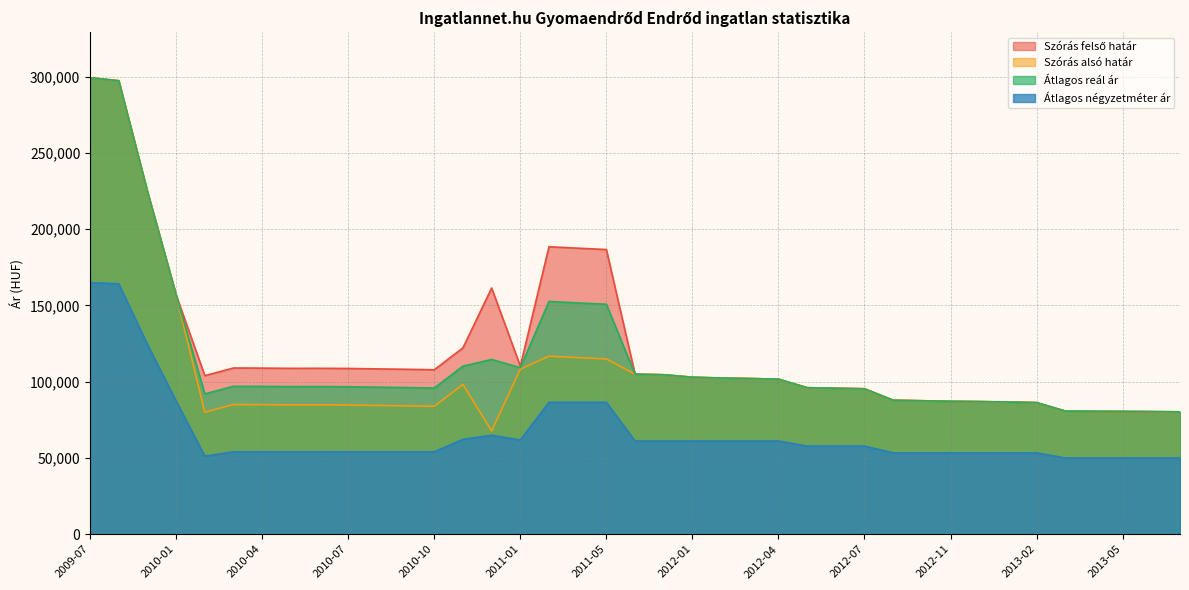

List the labels in order of Átlagos reál ár value, largest first.

2009-07, 2009-08, 2009-09, 2010-01, 2011-02, 2011-03, 2011-05, 2010-12, 2010-11, 2011-01, 2011-11, 2011-12, 2012-01, 2012-02, 2012-03, 2012-04, 2010-03, 2010-04, 2010-06, 2010-05, 2010-07, 2010-08, 2010-09, 2012-05, 2010-10, 2012-06, 2012-07, 2010-02, 2012-08, 2012-09, 2012-11, 2012-12, 2013-01, 2013-02, 2013-03, 2013-04, 2013-05, 2013-06, 2013-07